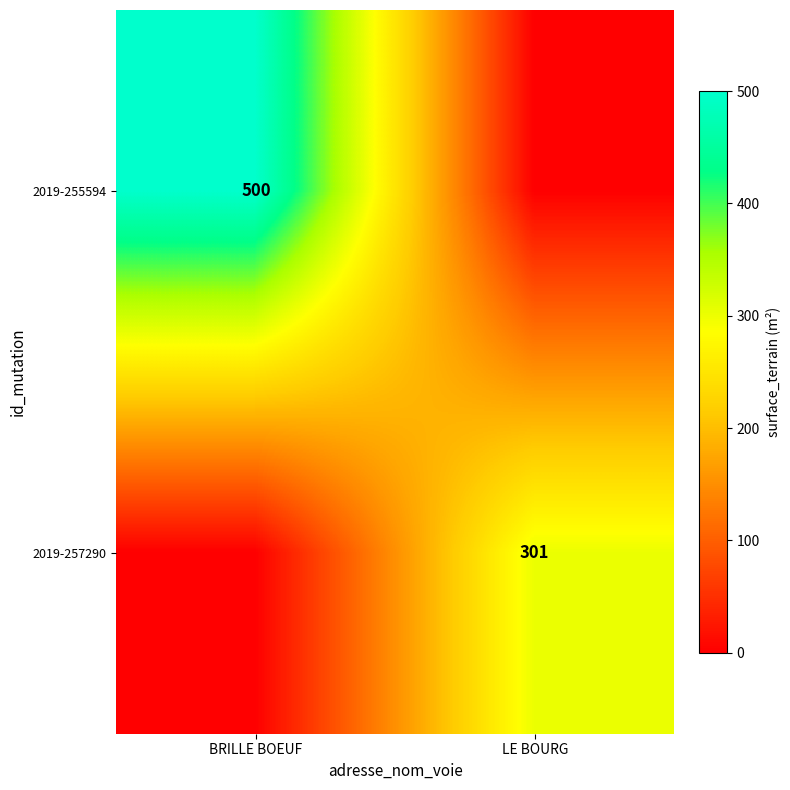

The value of 2019-257290 at LE BOURG is 439. True or false?

False